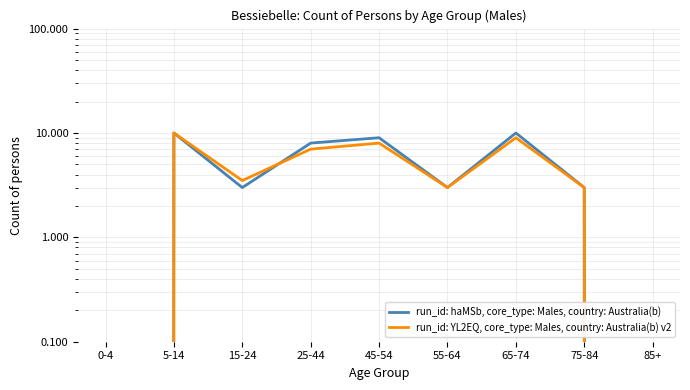

True or false: run_id: haMSb, core_type: Males, country: Australia(b) has a value of 0.0 at 85+.

True